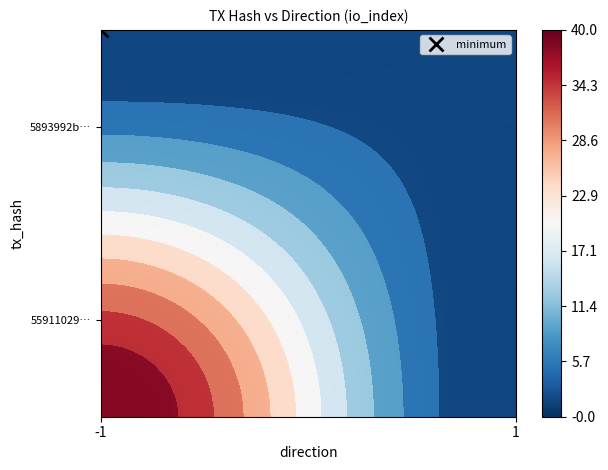

At how many categories does at least one series exceed 35?

9